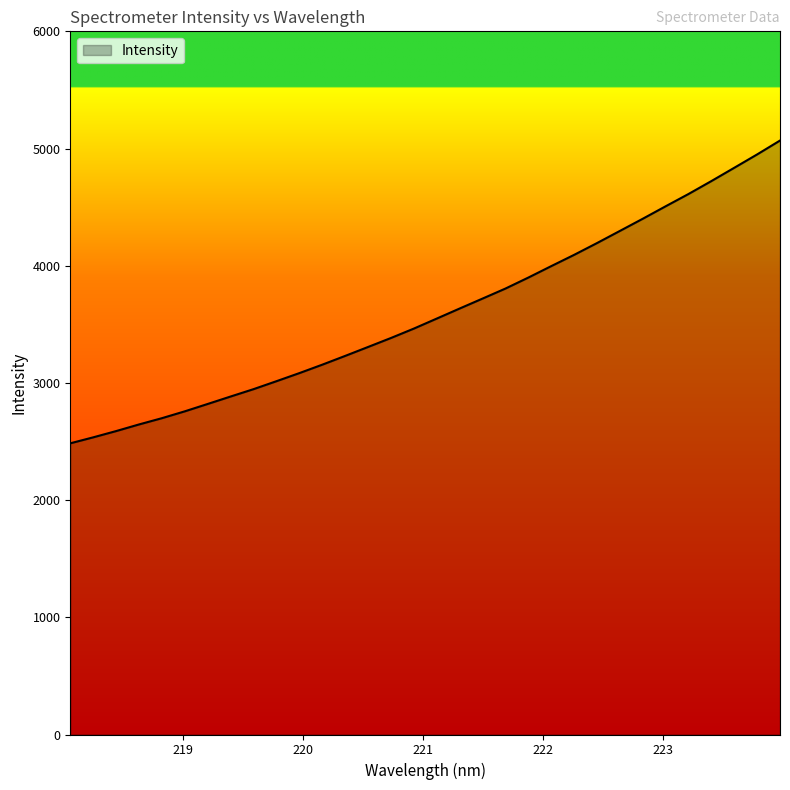

What is the smallest value displayed?

2484.7